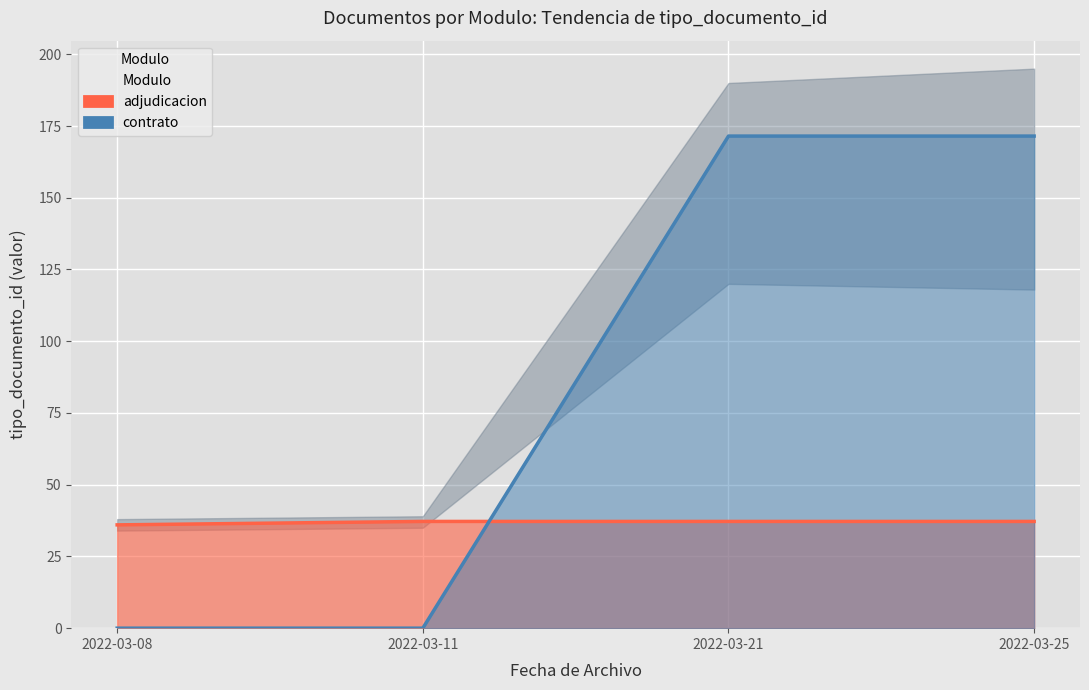

Rank the series by their maximum value, from lowest to highest.

adjudicacion, contrato